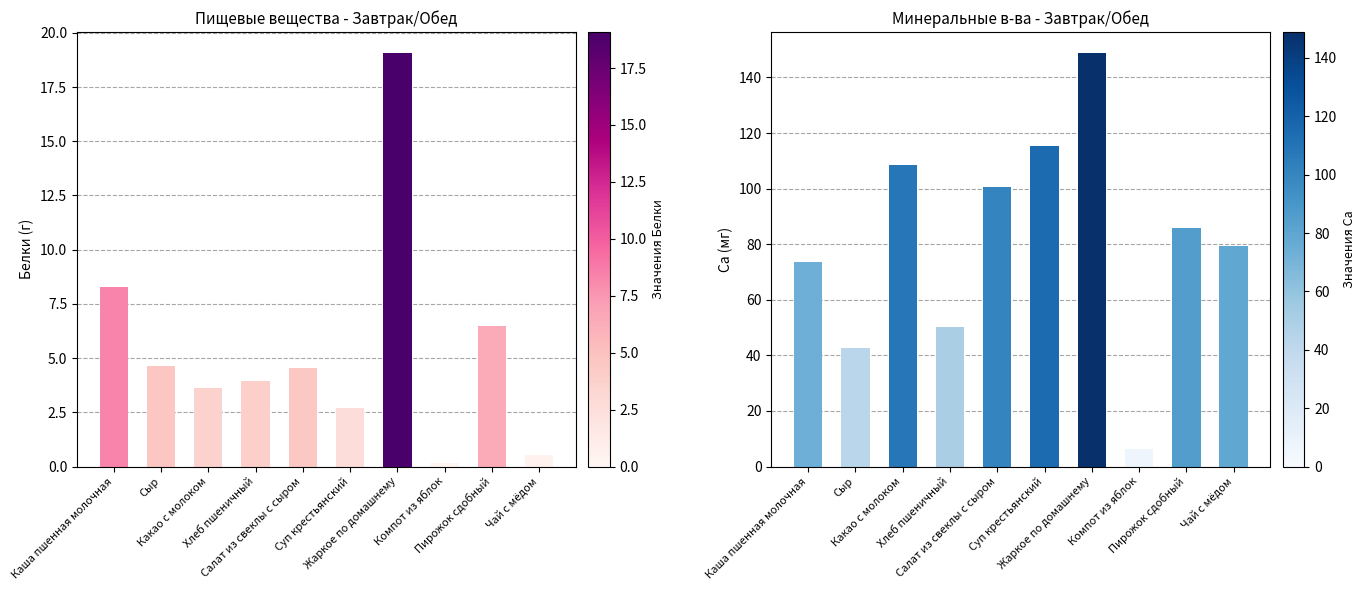

Reading right to left, list all the values displayed in this chart.

Белки: Чай с мёдом=0.5	Пирожок сдобный=6.5	Компот из яблок=0.2	Жаркое по домашнему=19.1	Суп крестьянский=2.7	Салат из свеклы с сыром=4.5	Хлеб пшеничный=3.9	Какао с молоком=3.6	Сыр=4.6	Каша пшенная молочная=8.3
Ca: Чай с мёдом=79.3	Пирожок сдобный=85.7	Компот из яблок=6.4	Жаркое по домашнему=148.9	Суп крестьянский=115.2	Салат из свеклы с сыром=100.8	Хлеб пшеничный=50.2	Какао с молоком=108.6	Сыр=42.6	Каша пшенная молочная=73.6